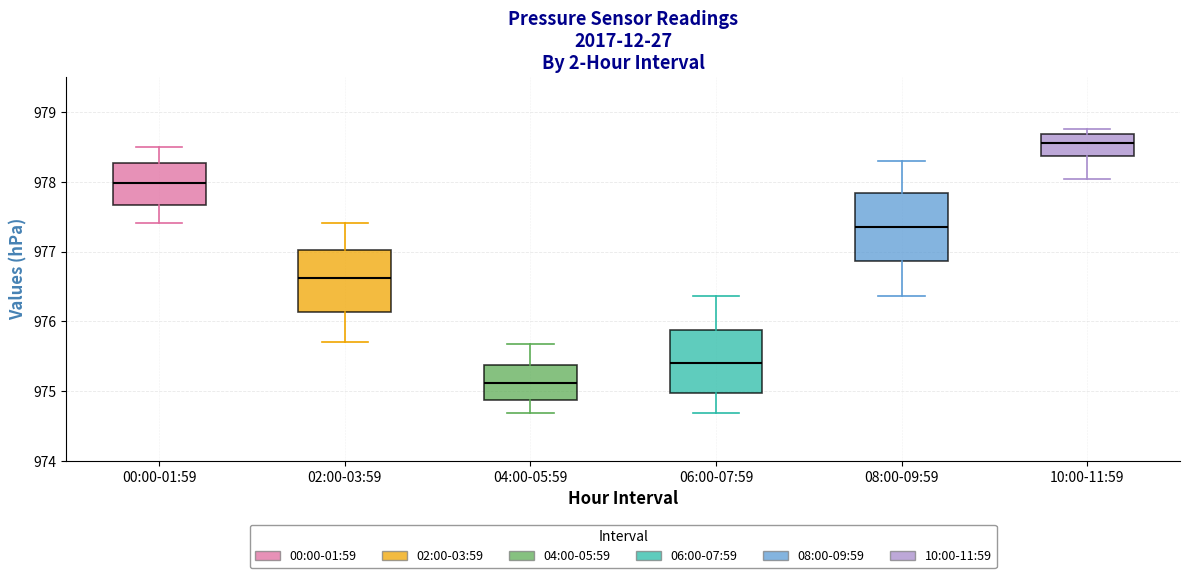

Where does the median line of the box for 00:00-01:59 sit on the y-axis? The values are not printed on the chart, so give them approximately, as read against the axis.

978.0